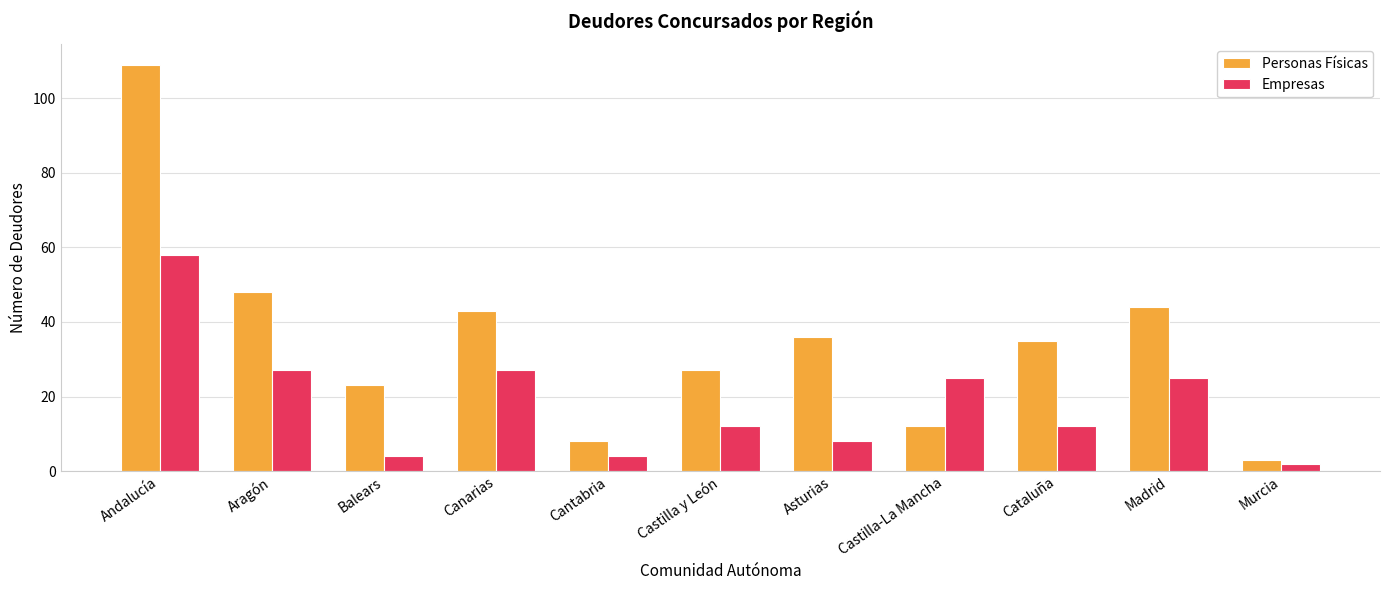

The value of Personas Físicas at Andalucía is 191. True or false?

False